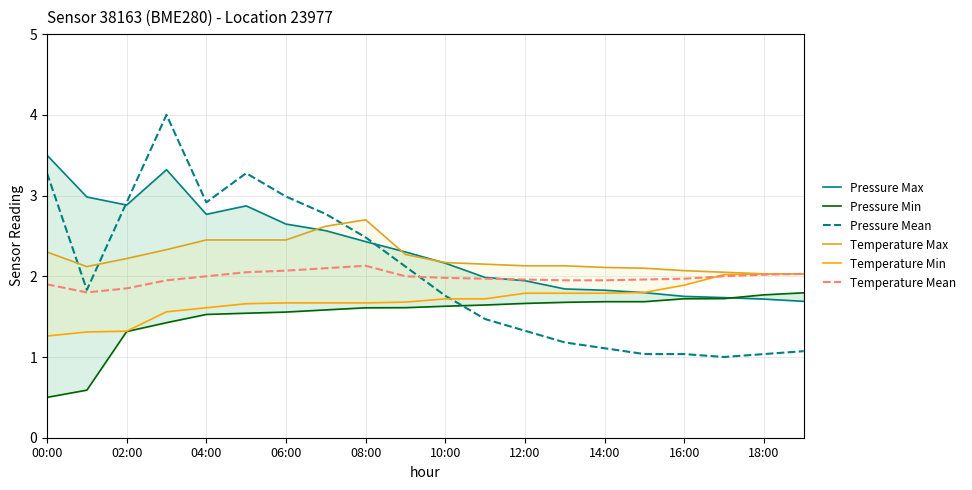

What is the highest value of the Pressure Mean series?

4.0